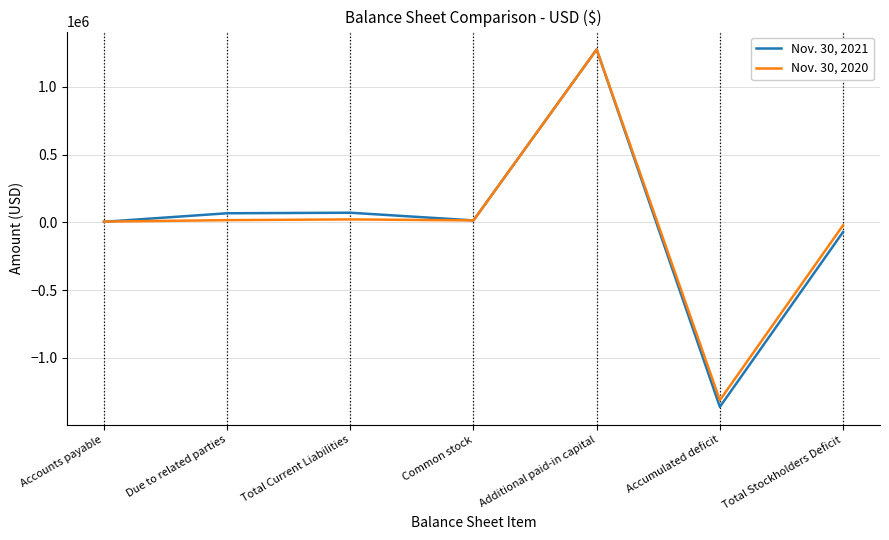

At which label does Nov. 30, 2020 first exceed 14396?

Due to related parties